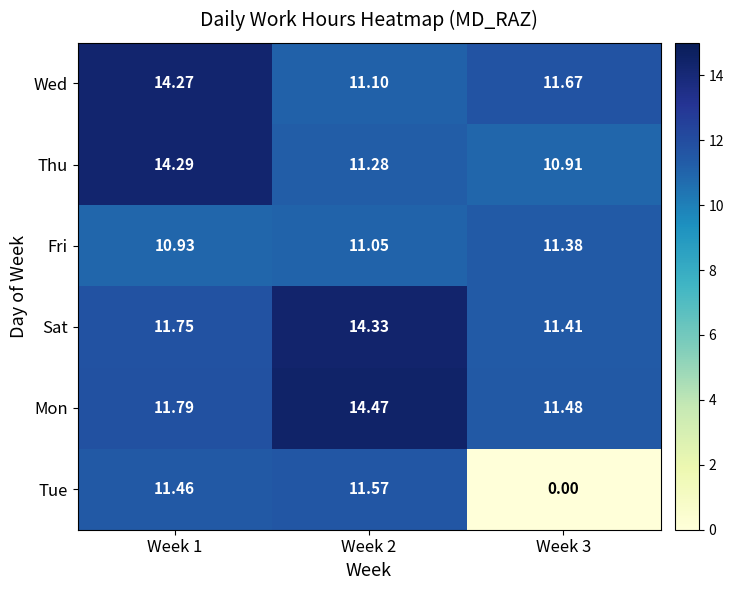

How many data points in Thu are less than 11?

1